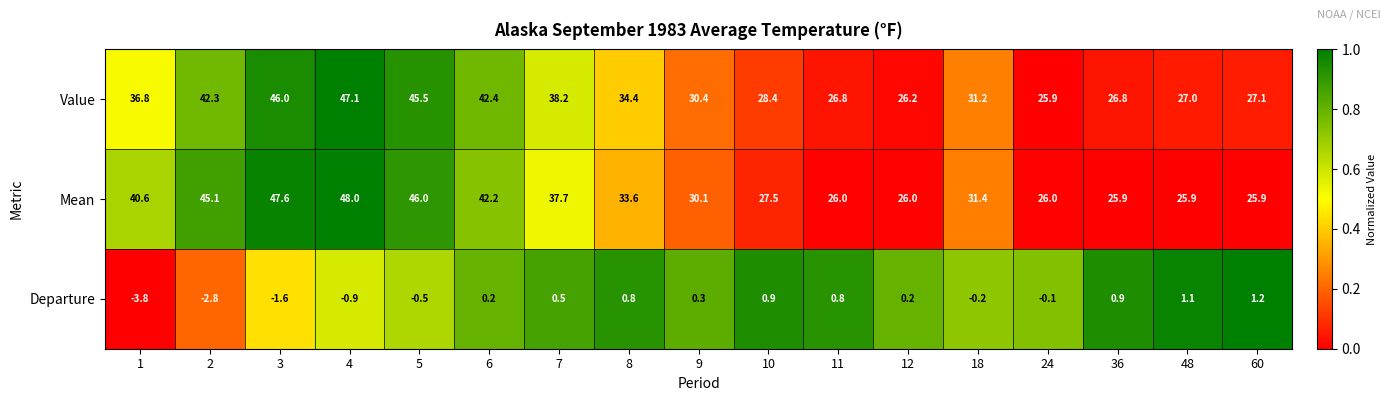

Where is Mean nearest to the value 36?

7